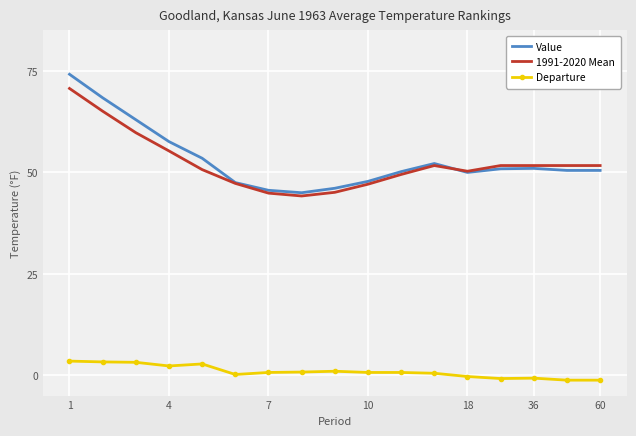

What is the greatest value displayed?

74.2